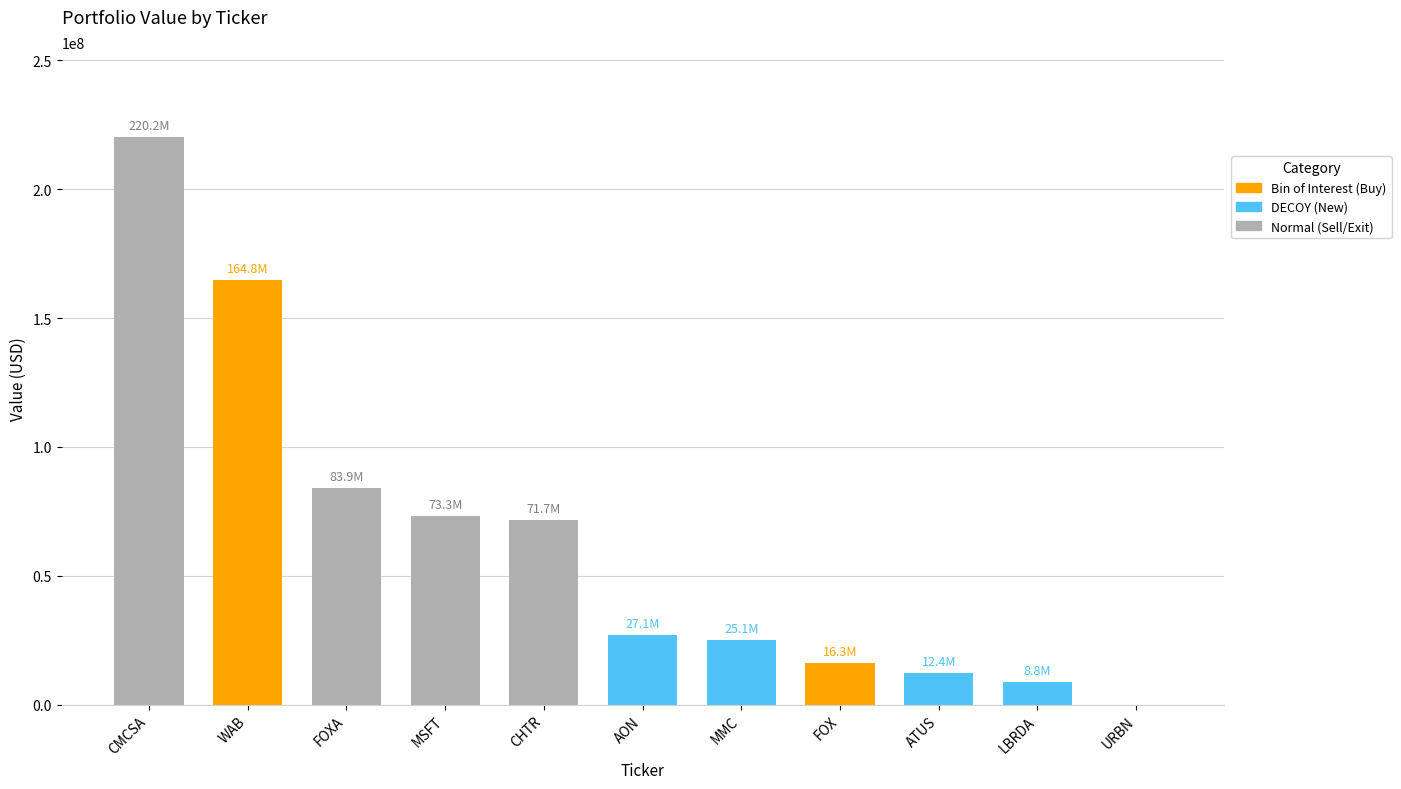

Which category has the highest value across all series?

CMCSA